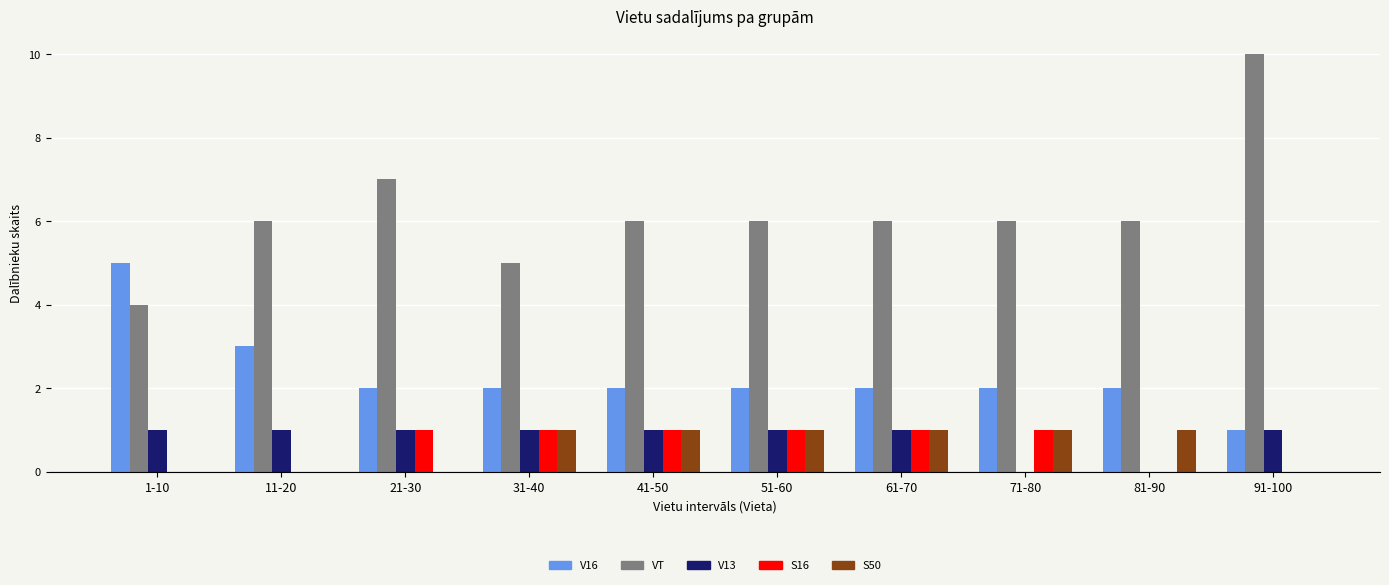

Is it true that V16 equals 8 at 1-10?

False